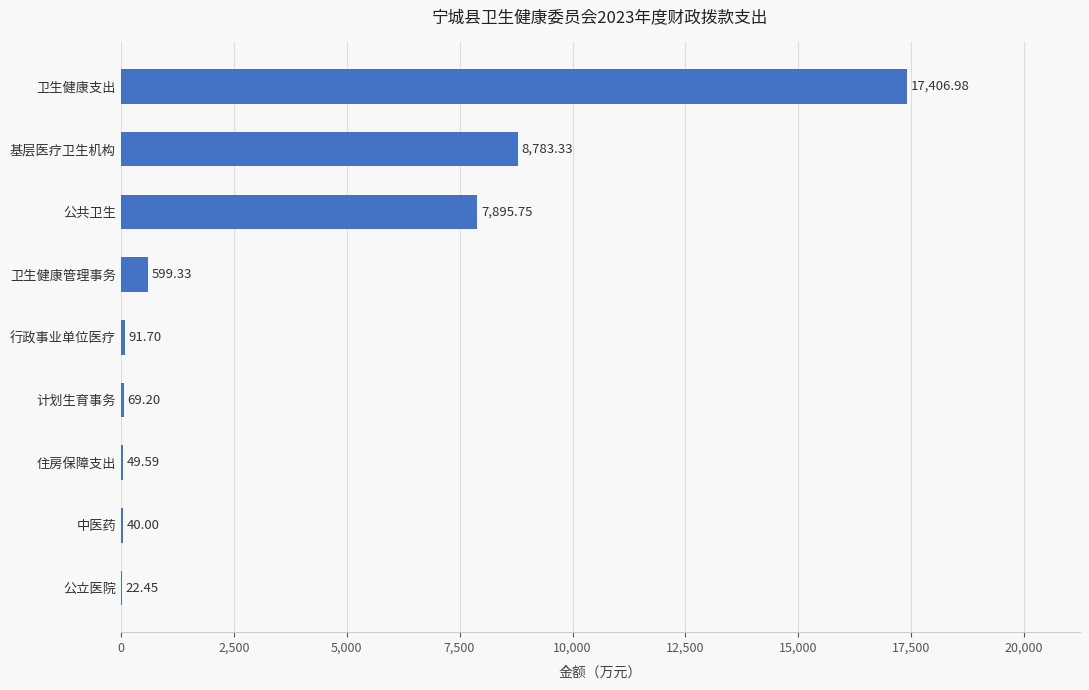

What is the change in value from 计划生育事务 to 基层医疗卫生机构?

+8714.1